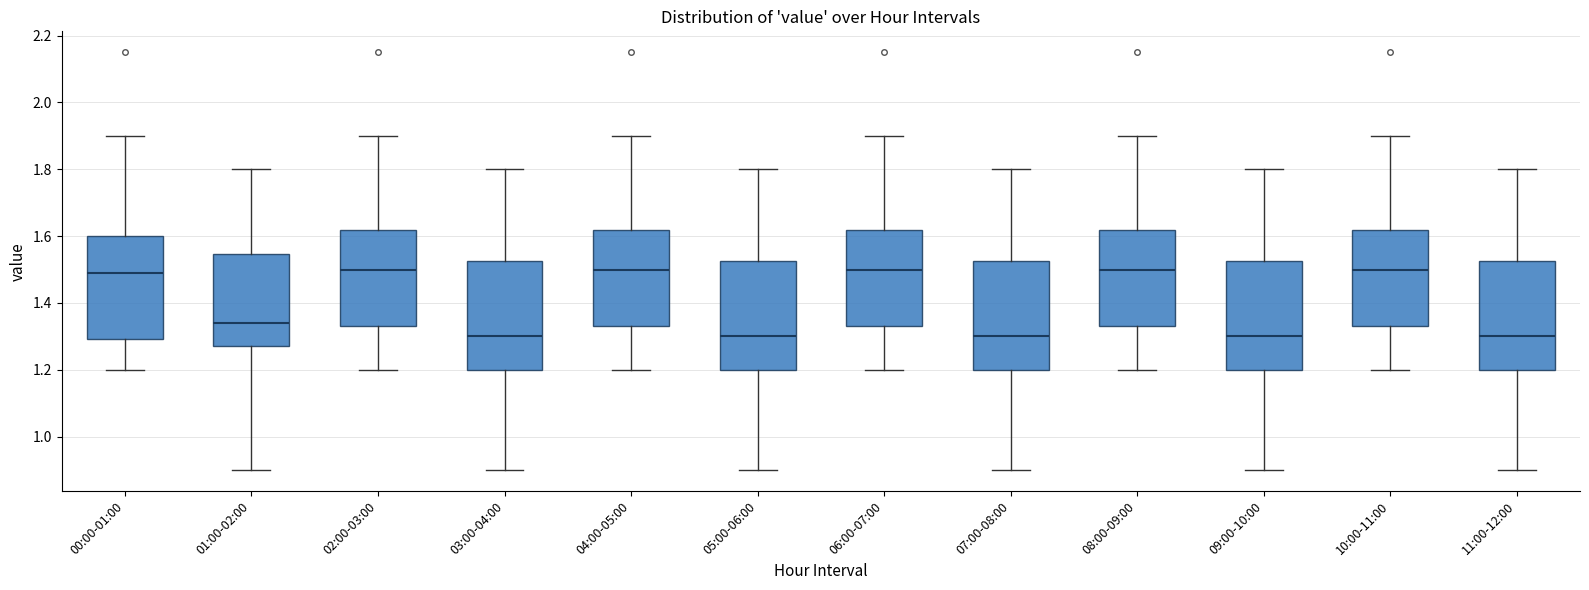

Reading left to right, read every box against the y-axis: the position of its median line, the range the box covers, and the ends of its whiskers. The values are not printed on the chart, so give them approximately, as read against the axis.

00:00-01:00: median 1.50, box 1.30 to 1.60, whiskers 1.20 to 1.90
01:00-02:00: median 1.34, box 1.28 to 1.54, whiskers 0.90 to 1.80
02:00-03:00: median 1.50, box 1.34 to 1.62, whiskers 1.20 to 1.90
03:00-04:00: median 1.30, box 1.20 to 1.52, whiskers 0.90 to 1.80
04:00-05:00: median 1.50, box 1.34 to 1.62, whiskers 1.20 to 1.90
05:00-06:00: median 1.30, box 1.20 to 1.52, whiskers 0.90 to 1.80
06:00-07:00: median 1.50, box 1.34 to 1.62, whiskers 1.20 to 1.90
07:00-08:00: median 1.30, box 1.20 to 1.52, whiskers 0.90 to 1.80
08:00-09:00: median 1.50, box 1.34 to 1.62, whiskers 1.20 to 1.90
09:00-10:00: median 1.30, box 1.20 to 1.52, whiskers 0.90 to 1.80
10:00-11:00: median 1.50, box 1.34 to 1.62, whiskers 1.20 to 1.90
11:00-12:00: median 1.30, box 1.20 to 1.52, whiskers 0.90 to 1.80